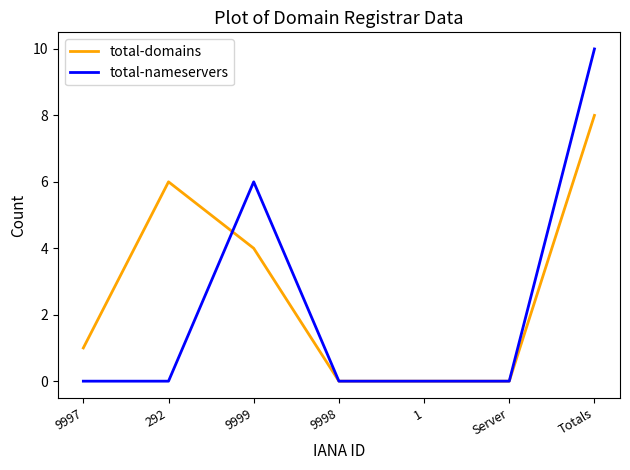

Which series has the largest range (max minus min)?

total-nameservers